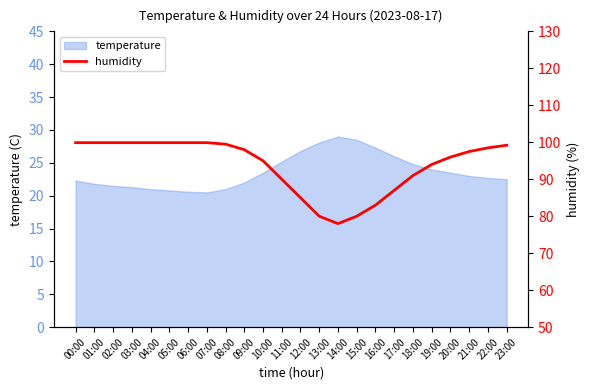

At which category does the chart reach its minimum across all series?

14:00